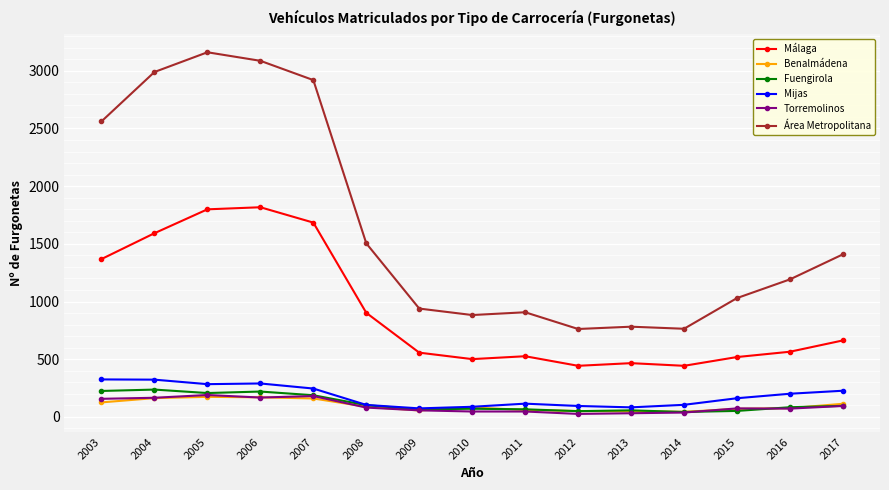

At how many categories does at least one series exceed 2245?

5